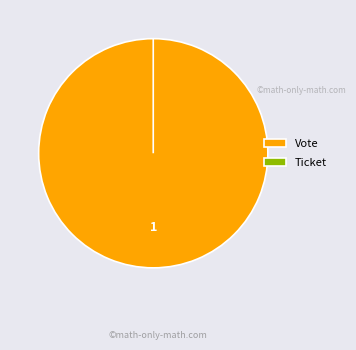

Which slice is the smallest?

Ticket